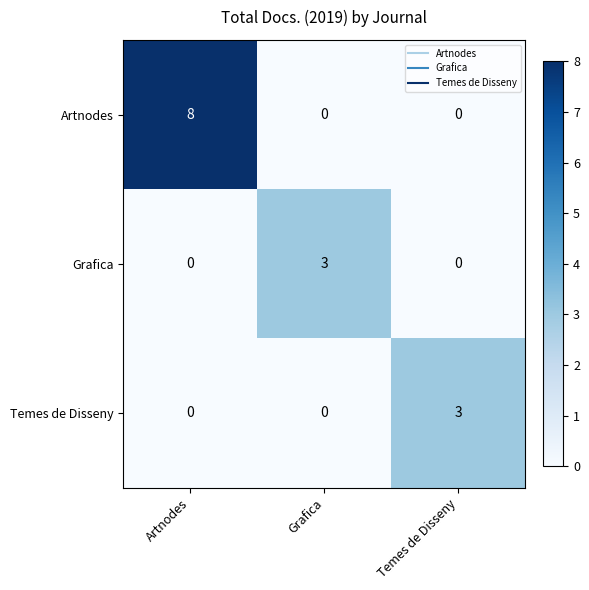

How many data points in Temes de Disseny are above 0?

1